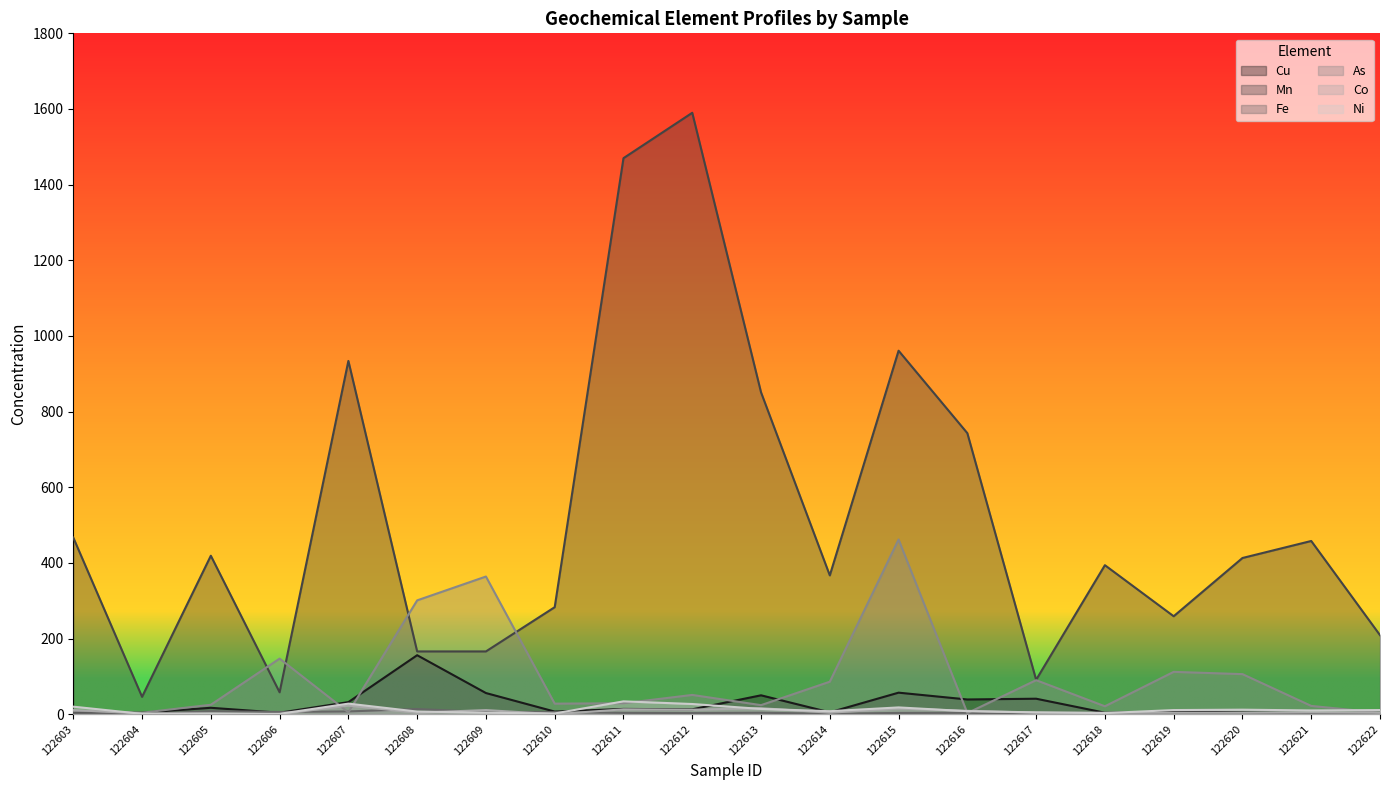

What is the total value across all series at 122618?

427.5